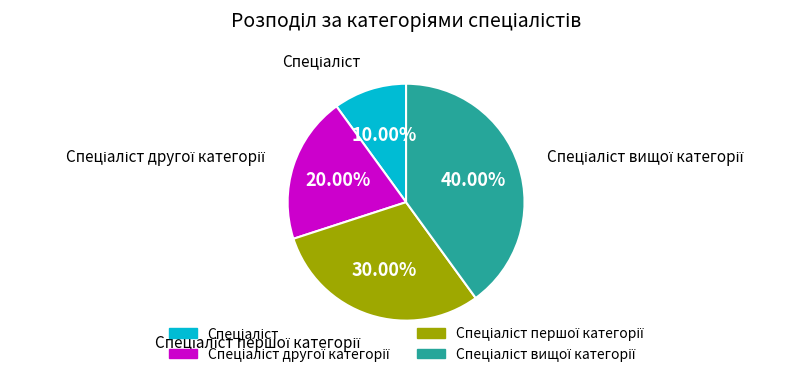

Is there a majority slice in this chart?

No